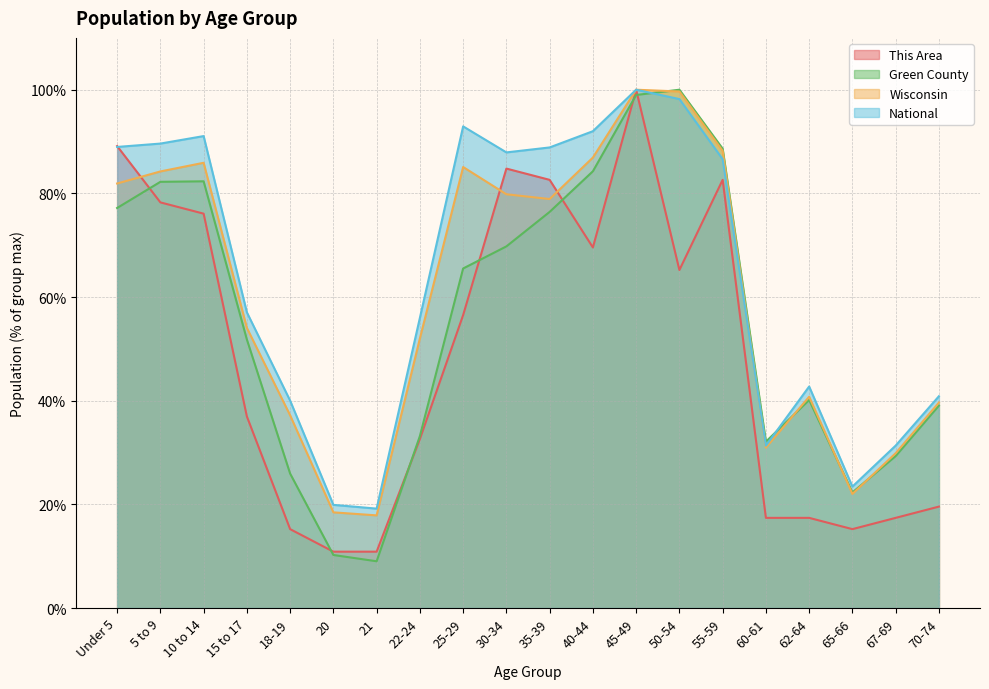

Reading left to right, extract all data points from this chart.

This Area: Under 5=89.1	5 to 9=78.3	10 to 14=76.1	15 to 17=37.0	18-19=15.2	20=10.9	21=10.9	22-24=32.6	25-29=56.5	30-34=84.8	35-39=82.6	40-44=69.6	45-49=100.0	50-54=65.2	55-59=82.6	60-61=17.4	62-64=17.4	65-66=15.2	67-69=17.4	70-74=19.6
Green County: Under 5=77.2	5 to 9=82.2	10 to 14=82.3	15 to 17=51.8	18-19=25.9	20=10.2	21=9.0	22-24=33.2	25-29=65.5	30-34=69.8	35-39=76.4	40-44=84.3	45-49=99.0	50-54=100.0	55-59=88.6	60-61=32.1	62-64=40.1	65-66=22.3	67-69=29.3	70-74=39.0
Wisconsin: Under 5=81.9	5 to 9=84.2	10 to 14=85.9	15 to 17=54.0	18-19=37.2	20=18.5	21=17.9	22-24=52.0	25-29=85.1	30-34=79.8	35-39=78.9	40-44=86.9	45-49=100.0	50-54=99.7	55-59=88.2	60-61=30.9	62-64=40.8	65-66=22.0	67-69=29.9	70-74=39.6
National: Under 5=89.0	5 to 9=89.6	10 to 14=91.1	15 to 17=57.0	18-19=40.0	20=19.9	21=19.2	22-24=56.0	25-29=92.9	30-34=87.9	35-39=88.9	40-44=92.0	45-49=100.0	50-54=98.2	55-59=86.6	60-61=31.3	62-64=42.7	65-66=23.4	67-69=31.3	70-74=40.9